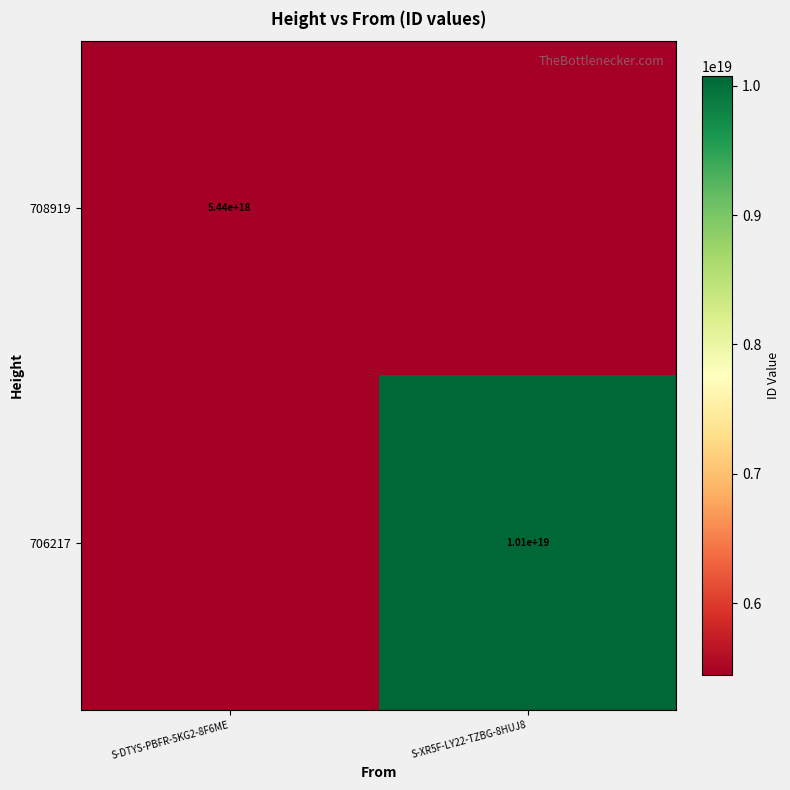

The 708919 series shows 5440000000000000000 at S-DTYS-PBFR-5KG2-8F6ME. True or false?

True